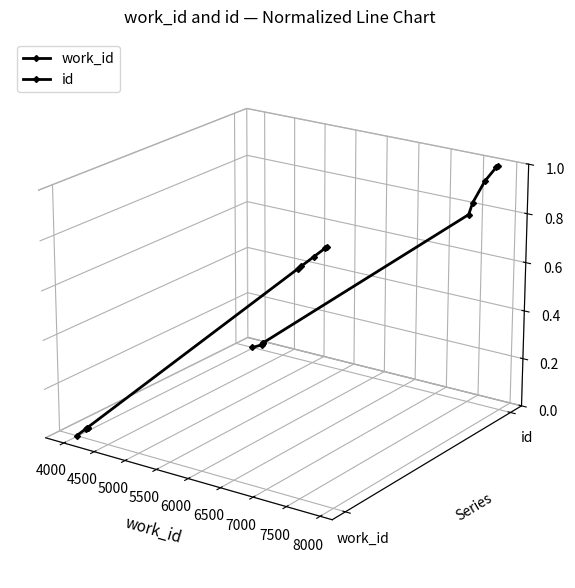

Where does the id series first go above 0?

6000